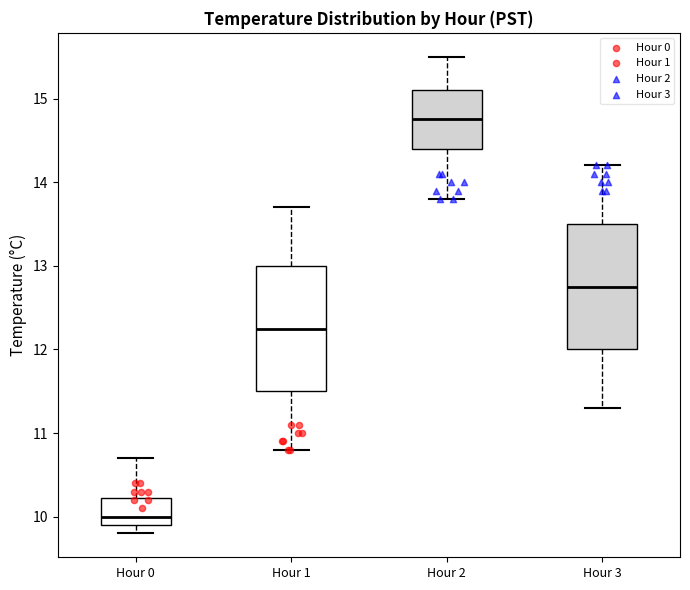

Where is the lower edge of the box for Hour 2 on the y-axis? The values are not printed on the chart, so give them approximately, as read against the axis.

14.4